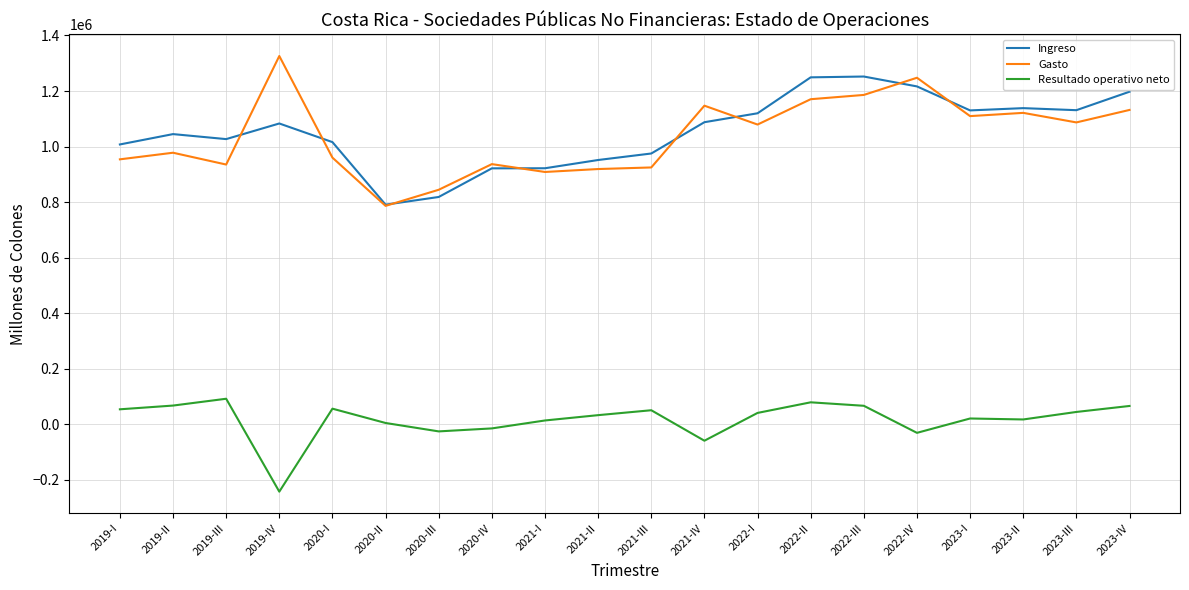

Rank the series by their maximum value, from lowest to highest.

Resultado operativo neto, Ingreso, Gasto